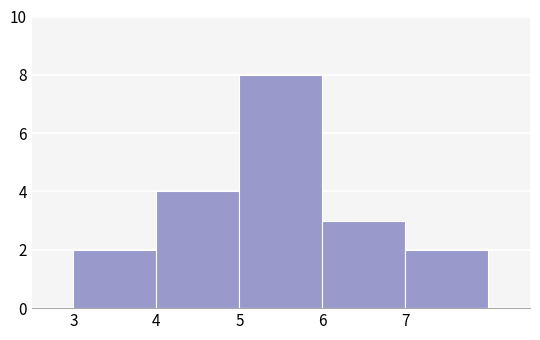

Which range on the x-axis has the tallest bar?

5 to 6